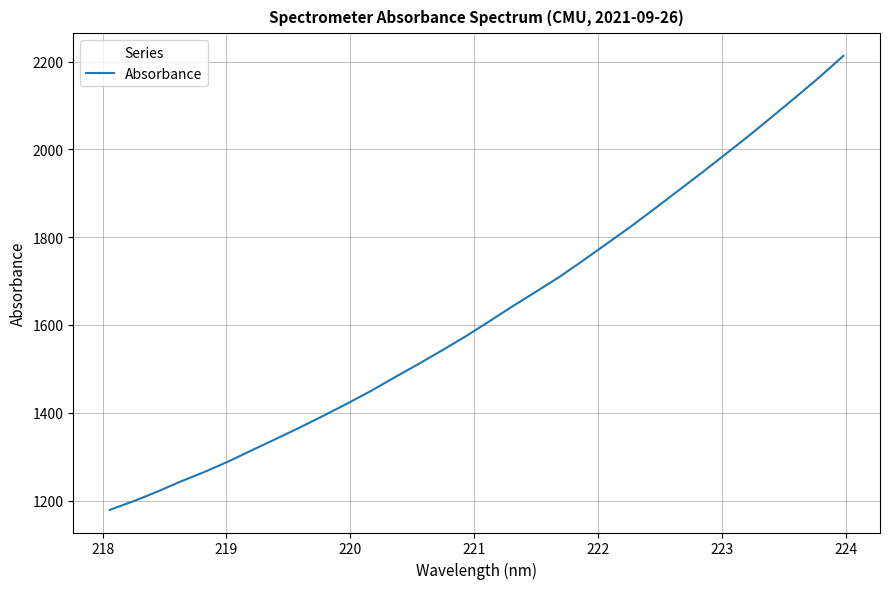

What is the difference between the maximum and minimum values?

1034.3